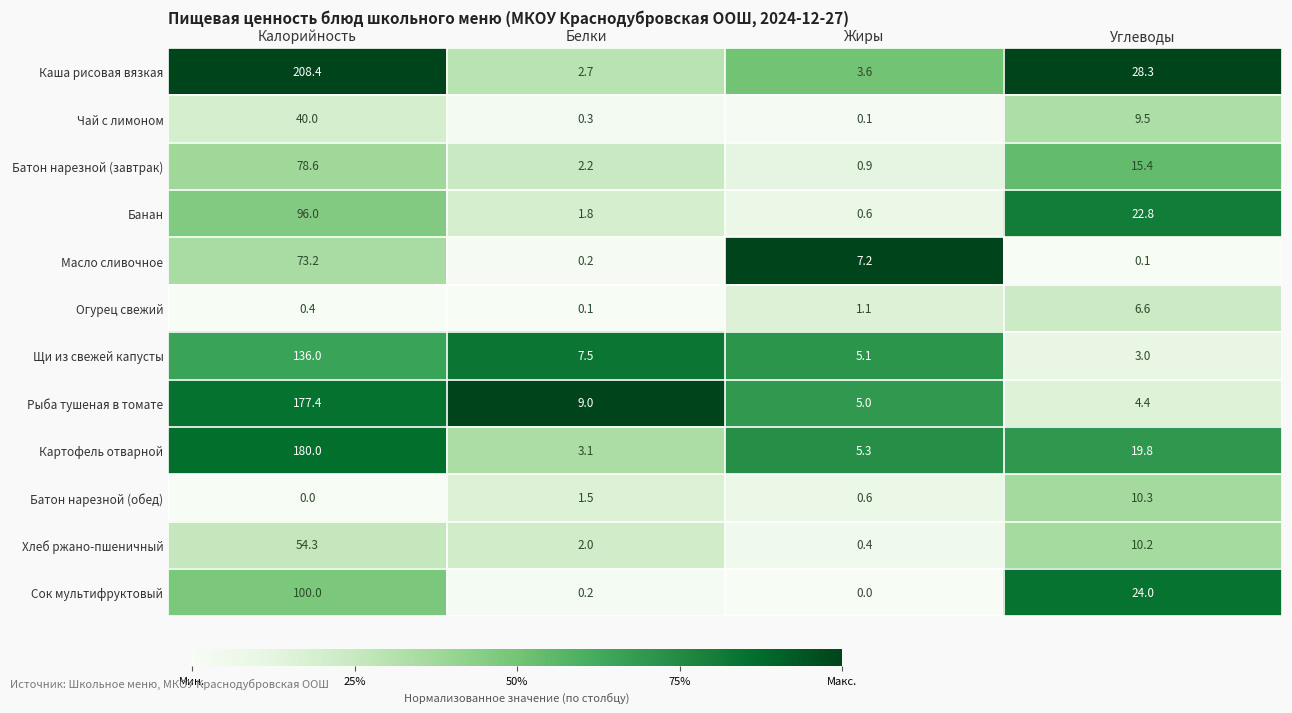

The value of Каша рисовая вязкая at Углеводы is 39.8. True or false?

False